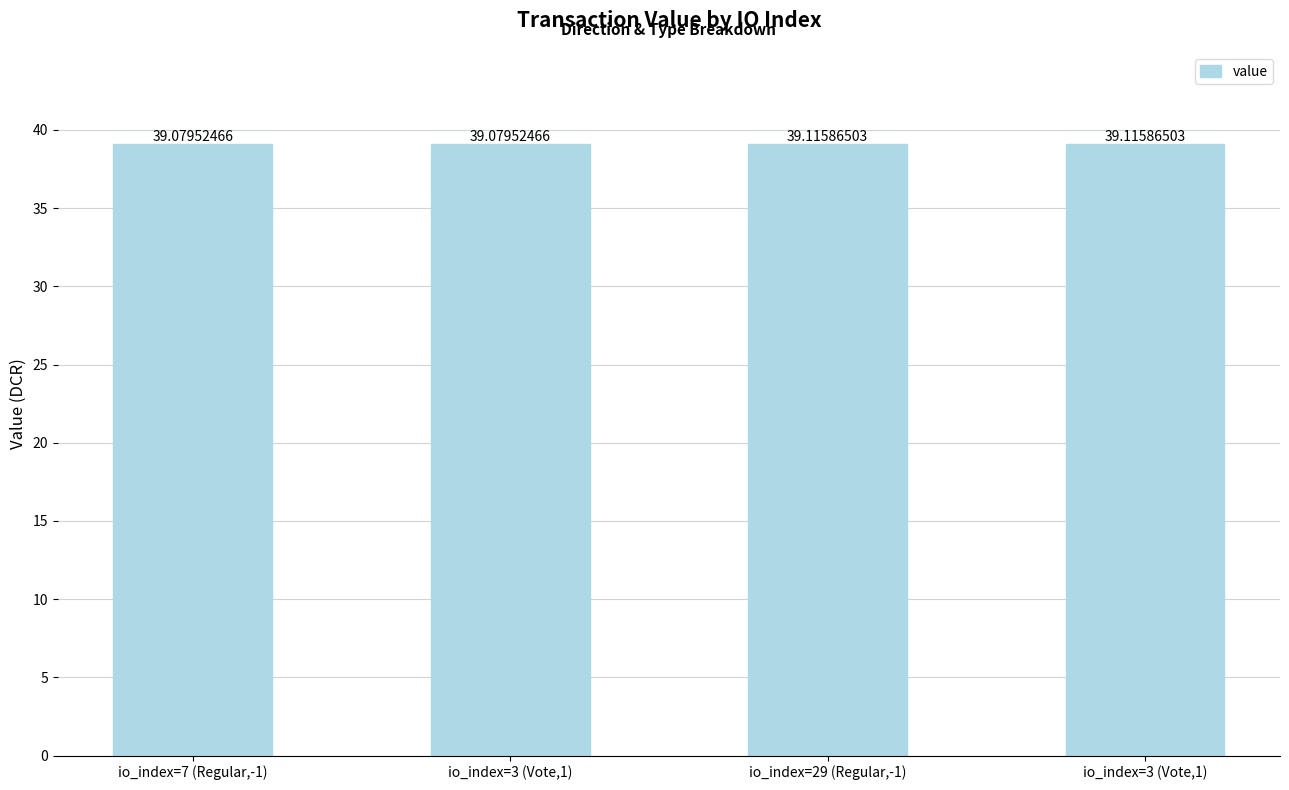

Which label corresponds to the smallest value in the chart?

io_index=7 (Regular,-1)